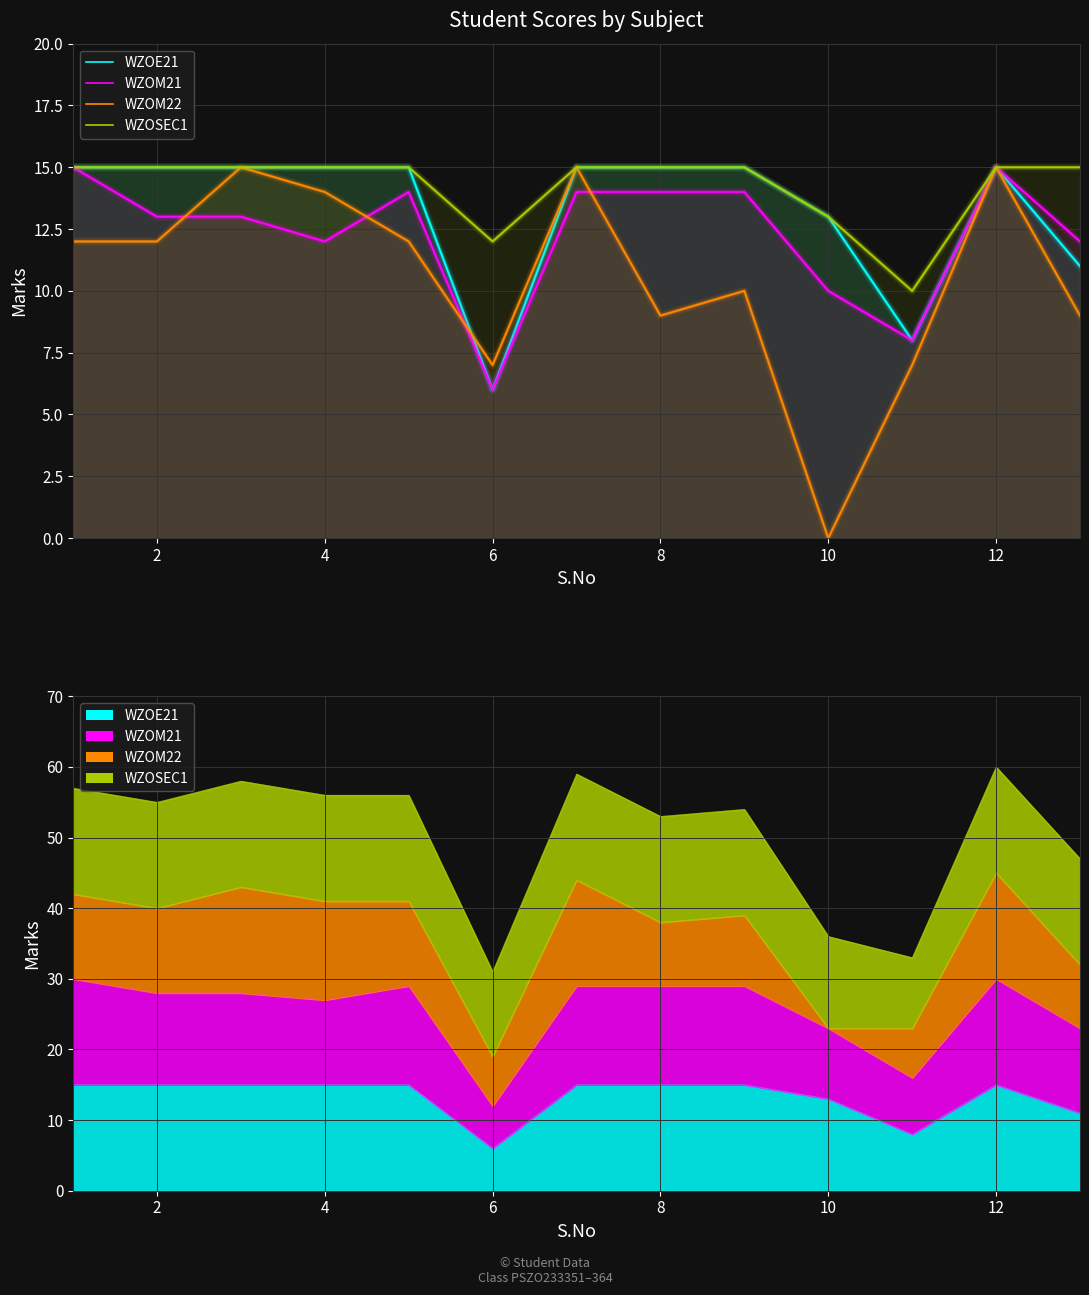

What is the approximate value of WZOM21 at 8?

14